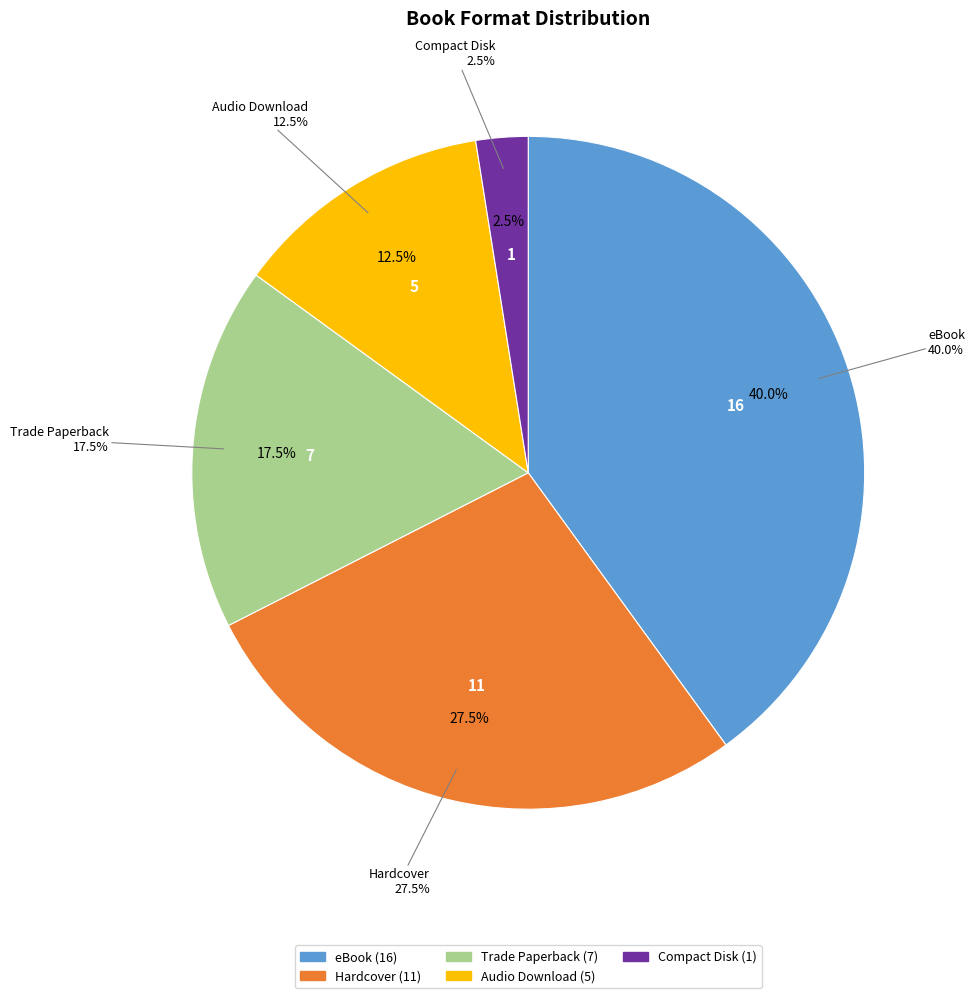

What percentage is the eBook slice, to the nearest percent?

40%